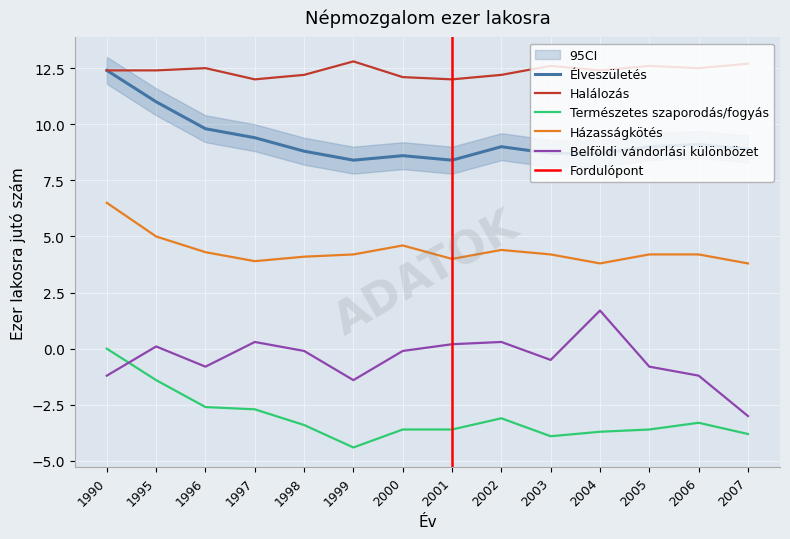

True or false: Természetes szaporodás/fogyás has a value of 1.3 at 1990.

False